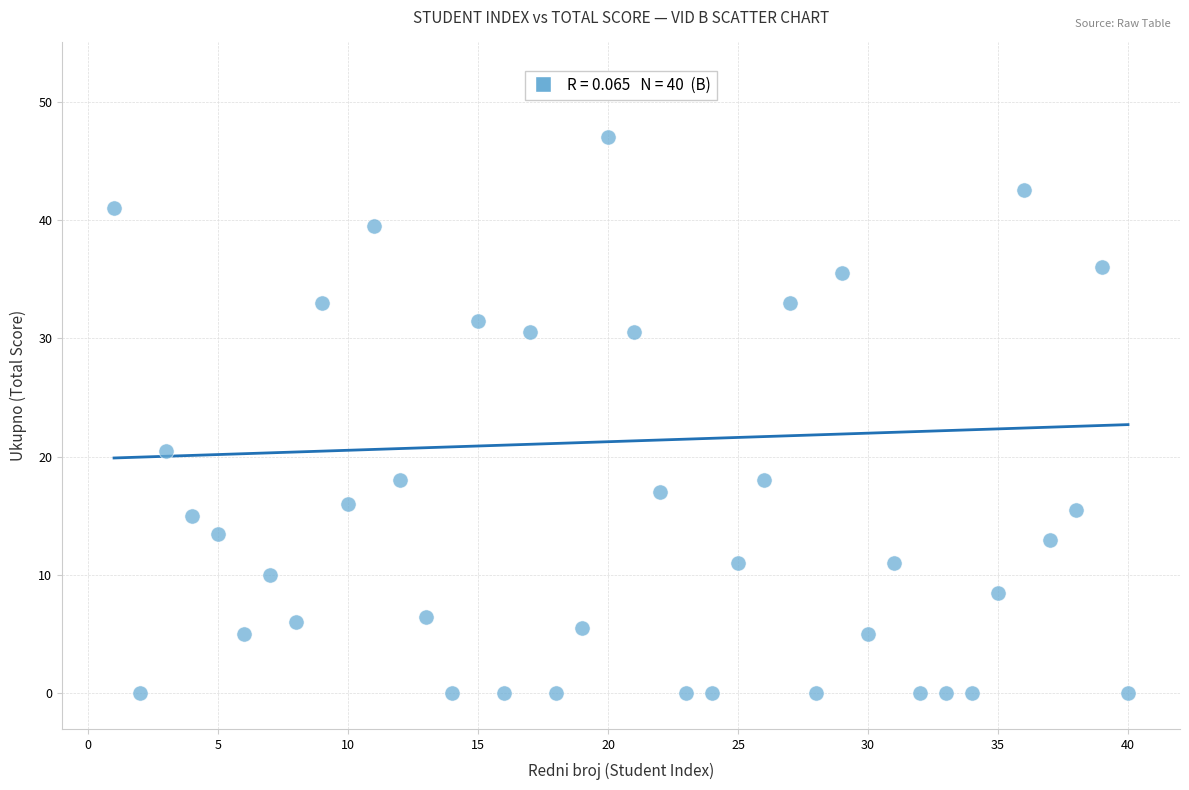

What is the range of X values (max minus min)?

39.0